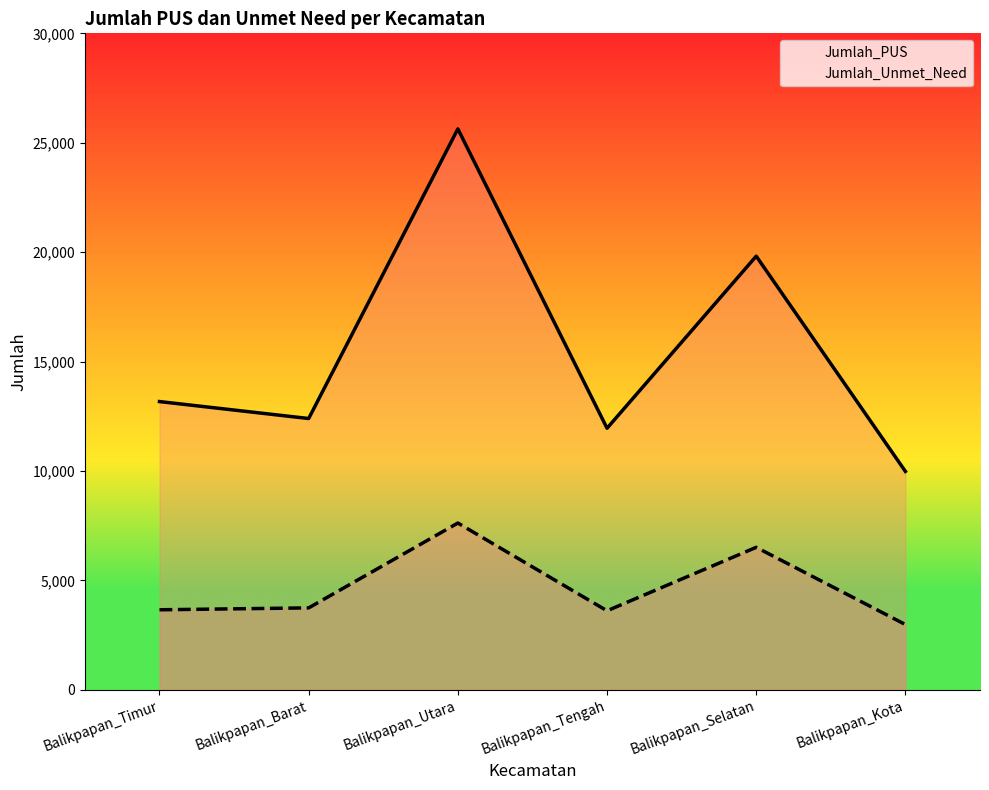

List the labels in order of Jumlah_Unmet_Need value, largest first.

Balikpapan_Utara, Balikpapan_Selatan, Balikpapan_Barat, Balikpapan_Timur, Balikpapan_Tengah, Balikpapan_Kota